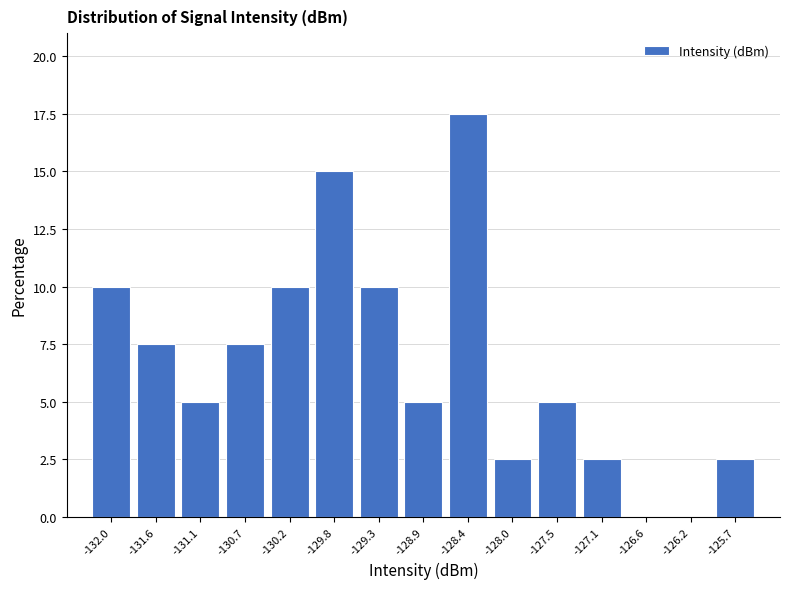

Reading left to right, transcribe this chart: for each bar, give the range it covers on the x-axis and its height. Neither the bar edges nor the heights are printed on the chart, so give them approximately, as read against the axes.

-132.25 to -131.80: 10.0
-131.80 to -131.35: 7.5
-131.35 to -130.90: 5.0
-130.90 to -130.45: 7.5
-130.45 to -130.00: 10.0
-130.00 to -129.55: 15.0
-129.55 to -129.10: 10.0
-129.10 to -128.65: 5.0
-128.65 to -128.20: 17.5
-128.20 to -127.75: 2.5
-127.75 to -127.30: 5.0
-127.30 to -126.85: 2.5
-126.85 to -126.40: 0
-126.40 to -125.95: 0
-125.95 to -125.50: 2.5